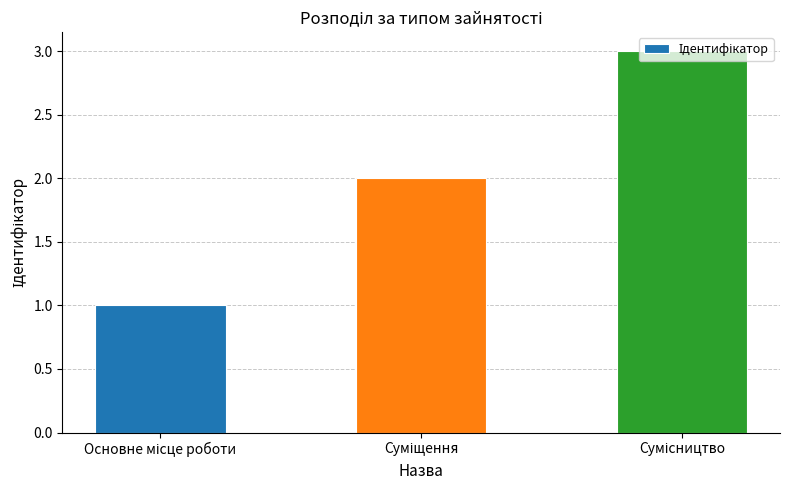

What is the maximum value shown in the chart?

3